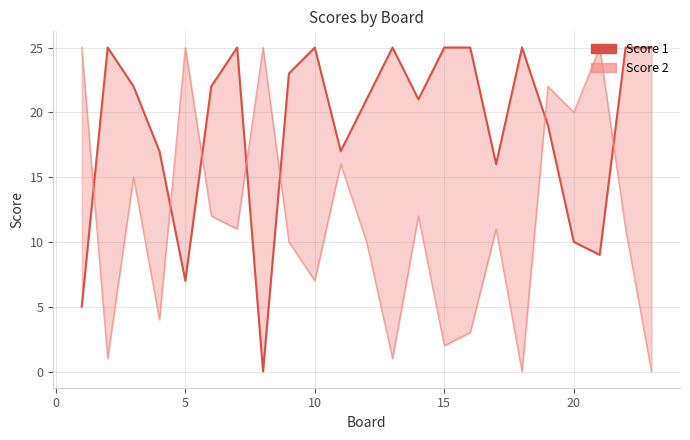

What is the highest value of the Score 1 series?

25